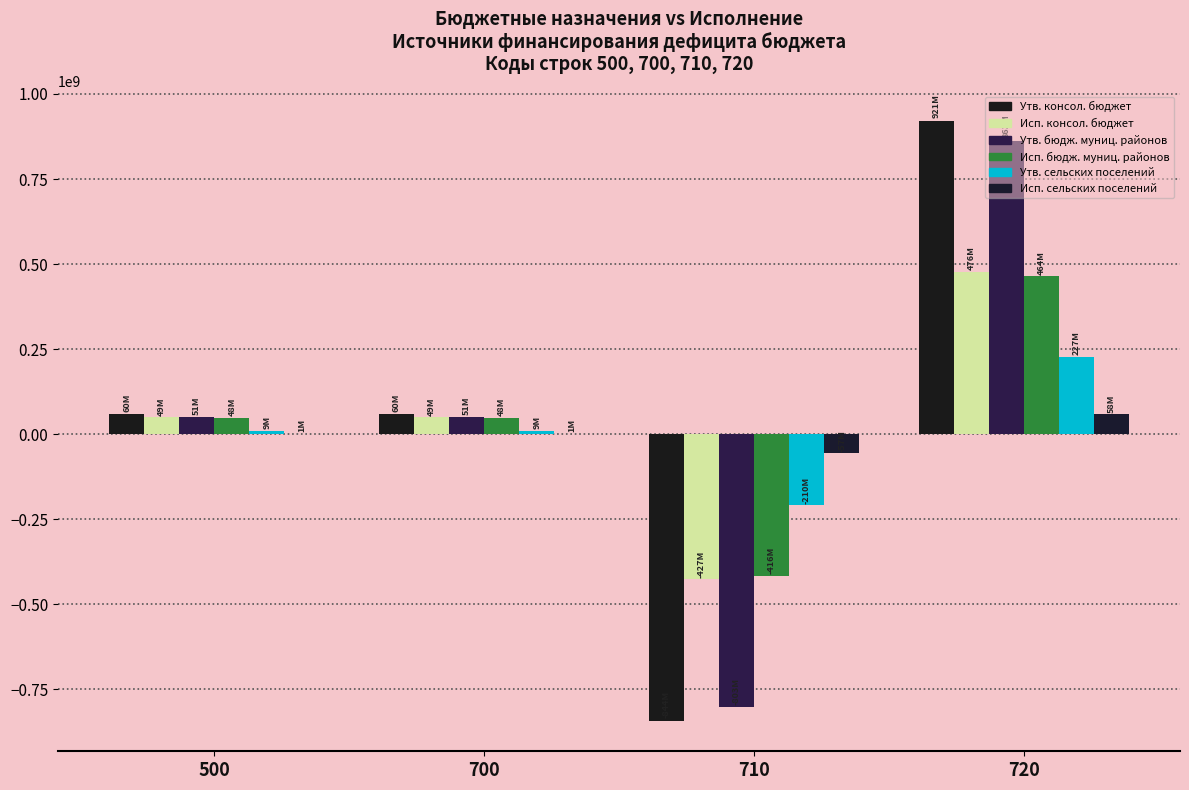

Where does the Утв. бюдж. муниц. районов series first go above 50873260?

500